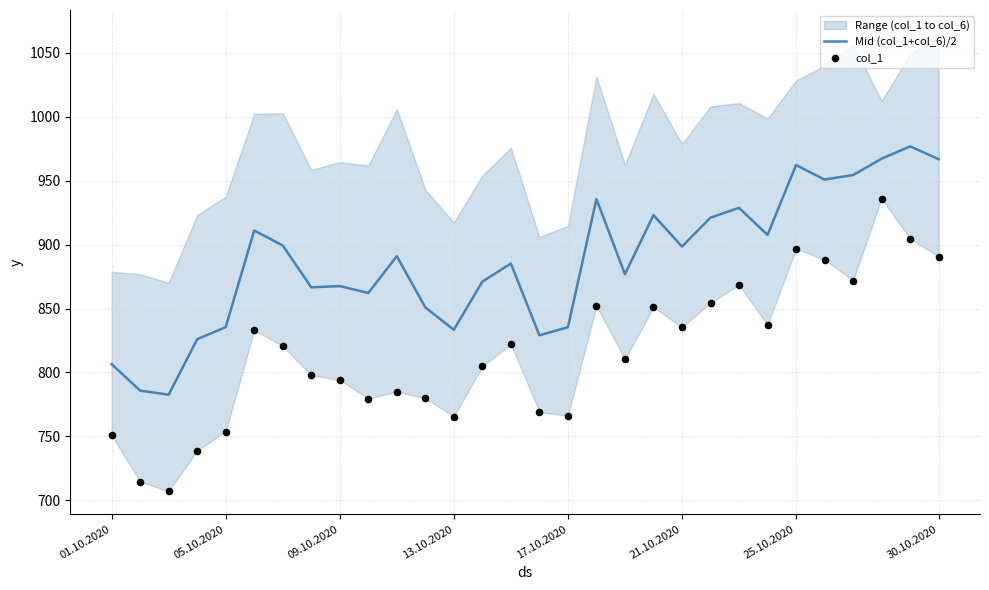

The value of Mid (col_1+col_6)/2 at 09.10.2020 is 449.9. True or false?

False